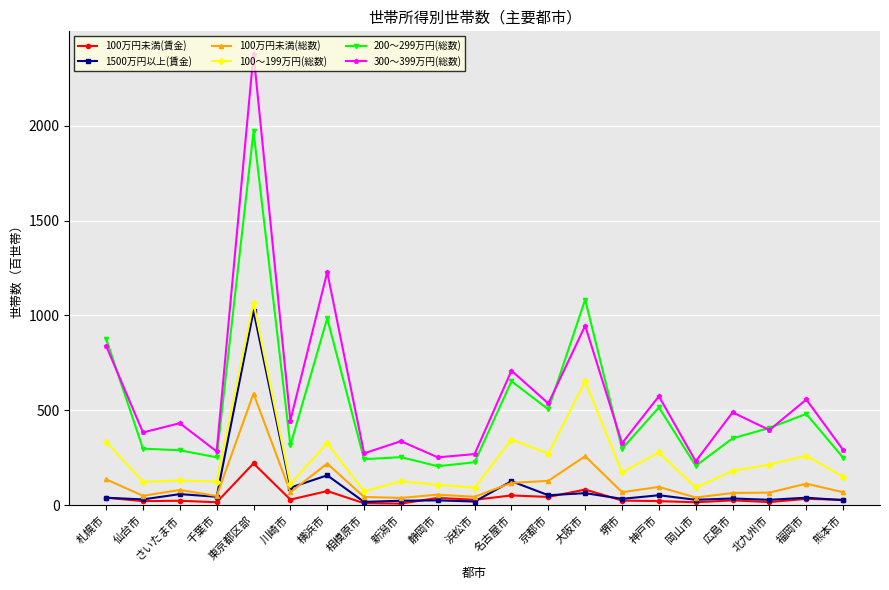

True or false: 1500万円以上(賃金) and 200～299万円(総数) intersect in this chart.

False